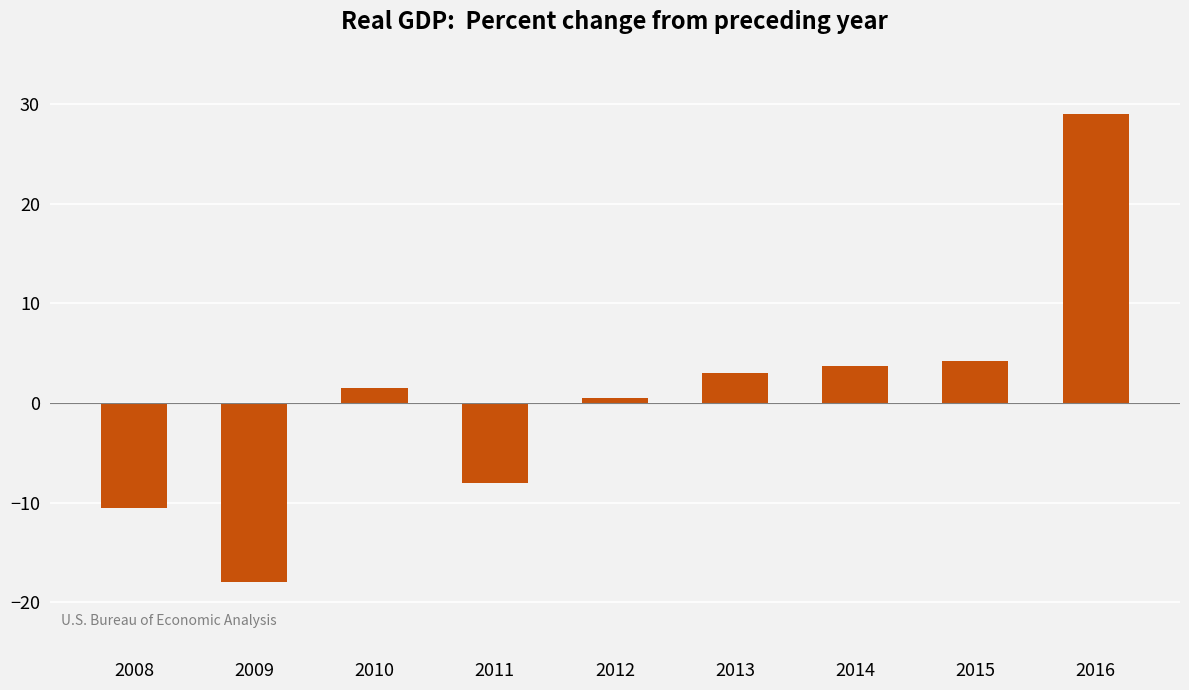

The chart shows a value of -11.0 at 2011. True or false?

False